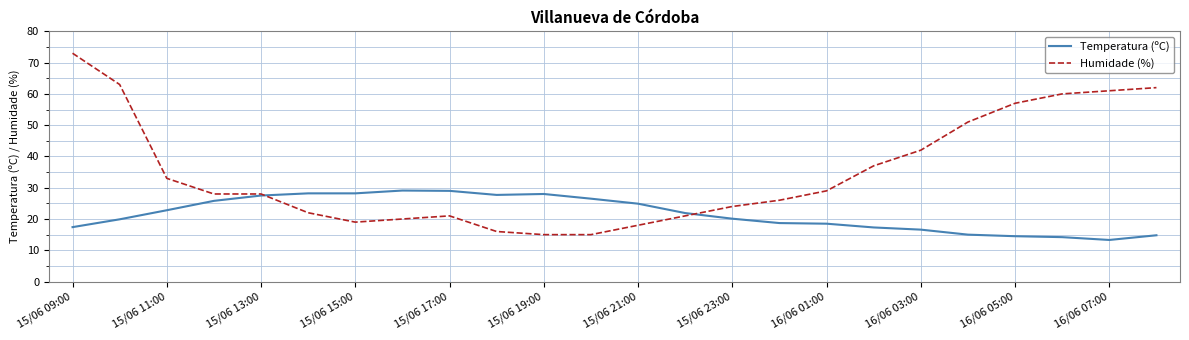

How many categories are shown in the chart?

24